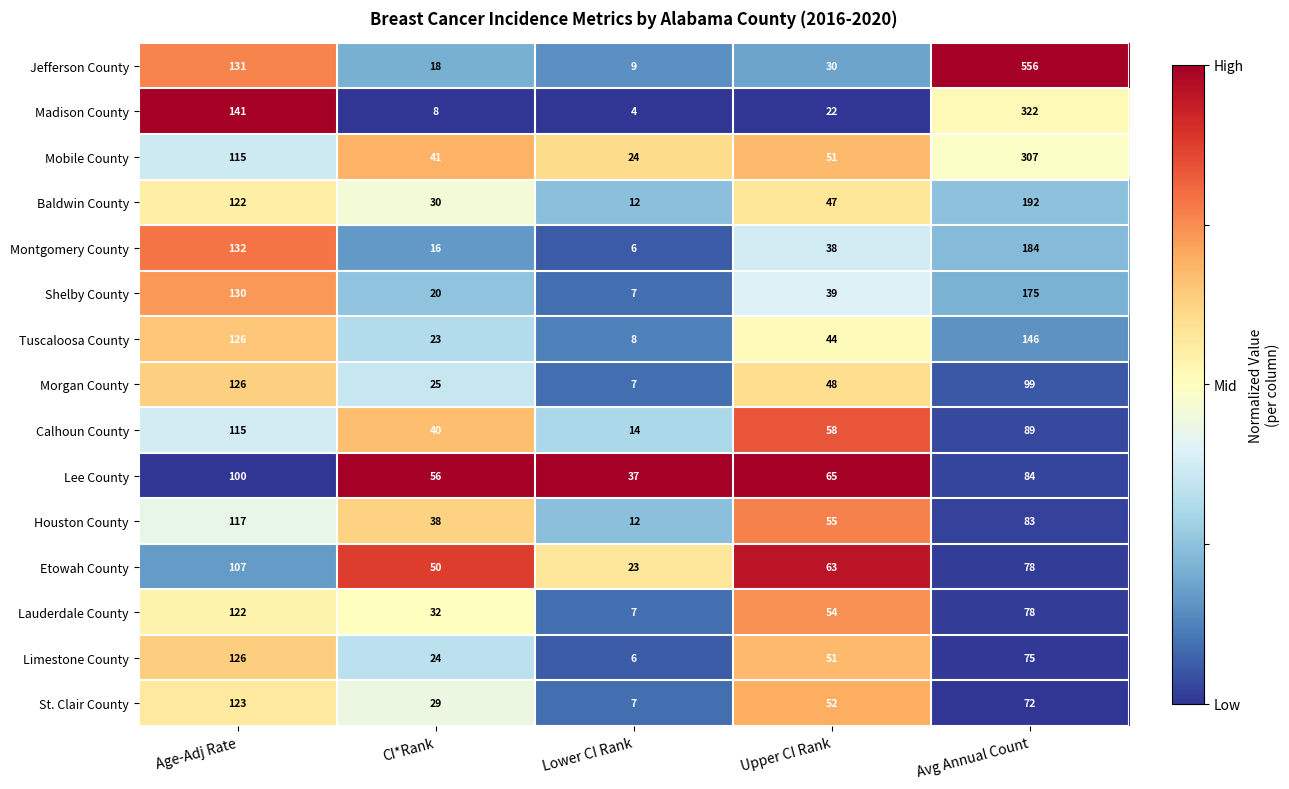

What is the spread (max minus min) of values at Avg Annual Count?

484